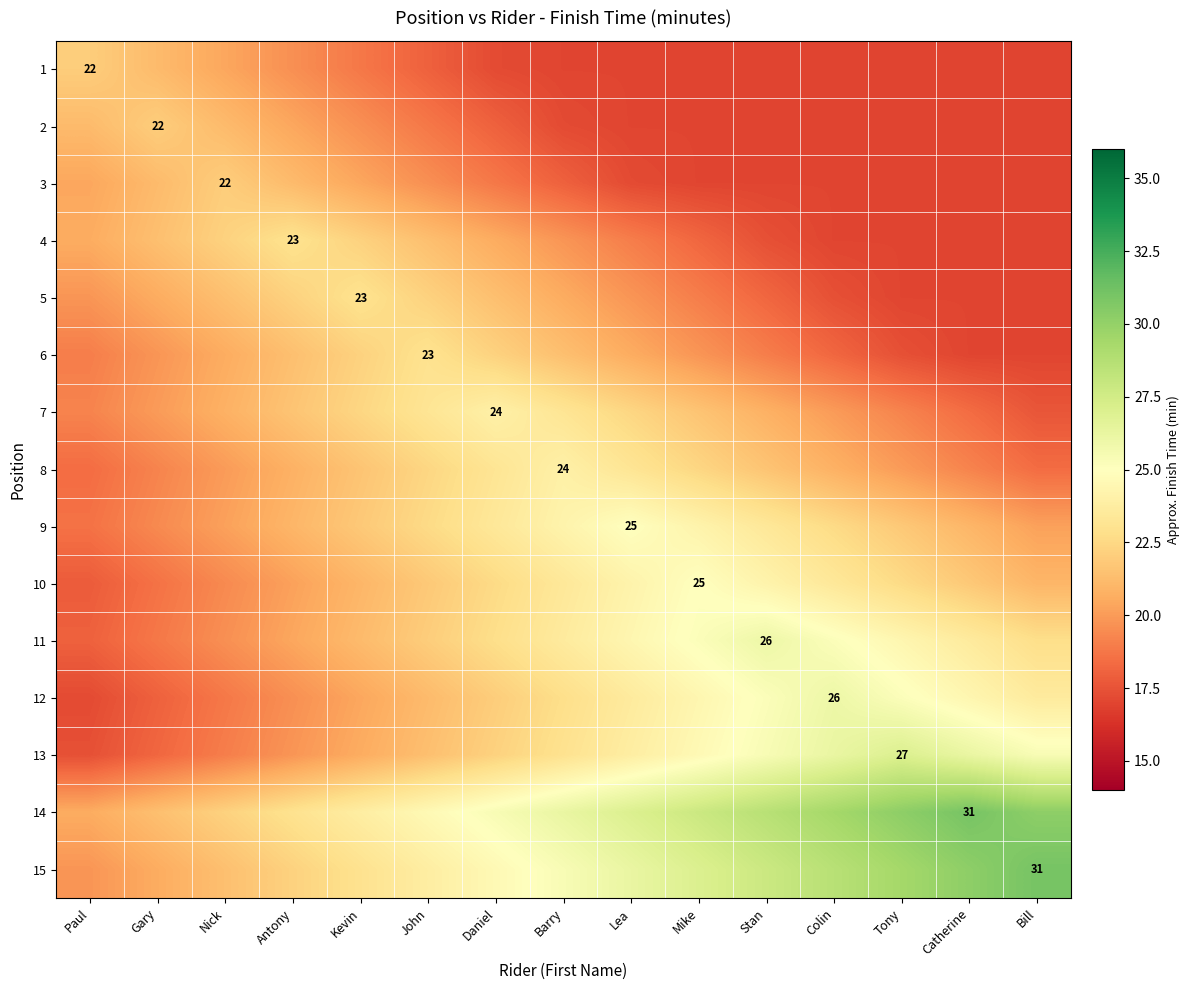

What is the difference between the maximum and minimum values in the 2 series?

5.0